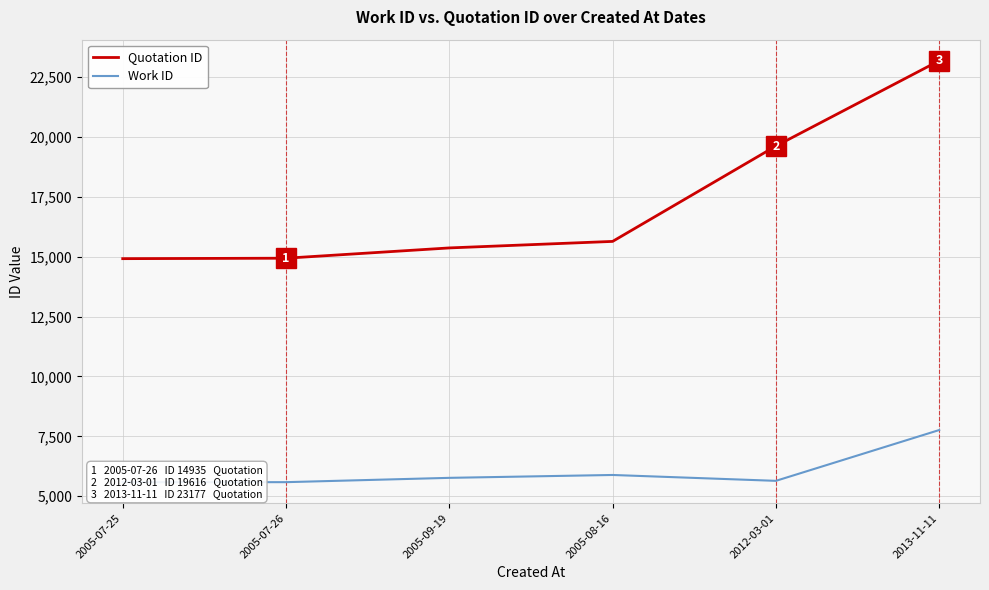

Which category has the highest value across all series?

2013-11-11